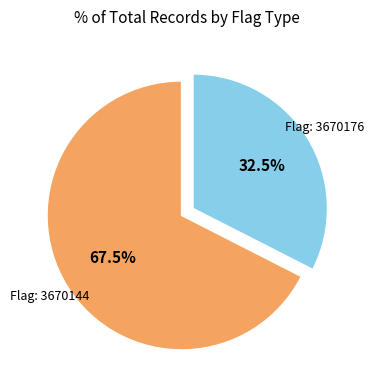

Is there a majority slice in this chart?

Yes